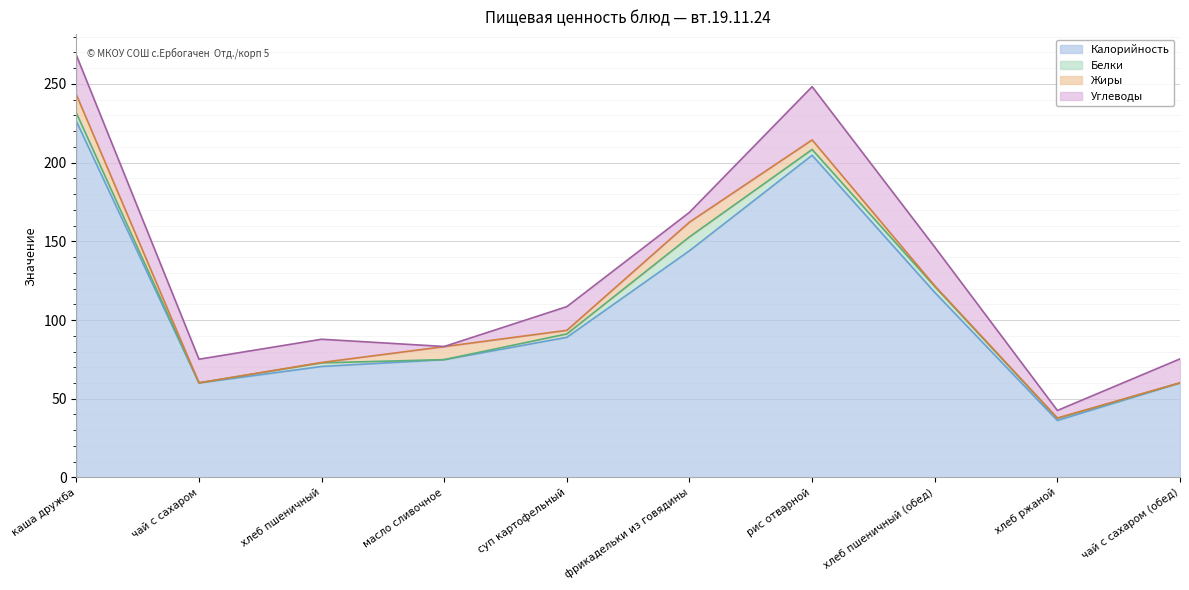

Reading left to right, what are all the values shown in this chart?

Калорийность: каша дружба=226.2	чай с сахаром=60.0	хлеб пшеничный=70.5	масло сливочное=74.8	суп картофельный=89.0	фрикадельки из говядины=144.0	рис отварной=204.6	хлеб пшеничный (обед)=117.5	хлеб ржаной=36.2	чай с сахаром (обед)=60.0
Белки: каша дружба=5.3	чай с сахаром=0.1	хлеб пшеничный=2.3	масло сливочное=0.1	суп картофельный=2.2	фрикадельки из говядины=8.8	рис отварной=3.7	хлеб пшеничный (обед)=3.8	хлеб ржаной=1.3	чай с сахаром (обед)=0.1
Жиры: каша дружба=11.6	чай с сахаром=0.0	хлеб пшеничный=0.2	масло сливочное=8.2	суп картофельный=2.3	фрикадельки из говядины=9.4	рис отварной=6.1	хлеб пшеничный (обед)=0.4	хлеб ржаной=0.2	чай с сахаром (обед)=0.0
Углеводы: каша дружба=25.1	чай с сахаром=15.0	хлеб пшеничный=14.8	масло сливочное=0.1	суп картофельный=15.1	фрикадельки из говядины=6.2	рис отварной=33.8	хлеб пшеничный (обед)=24.6	хлеб ржаной=4.8	чай с сахаром (обед)=15.2